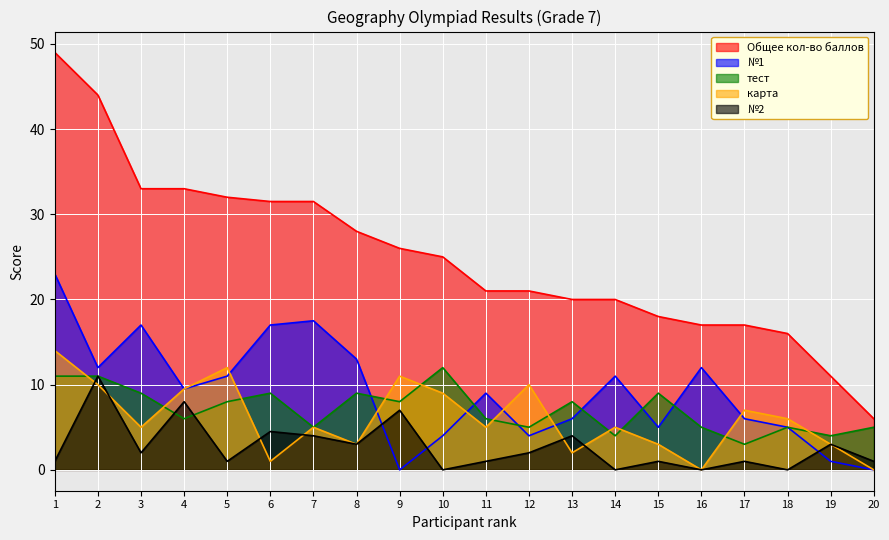

What are all the series names shown in the legend?

Общее кол-во баллов, №1, тест, карта, №2